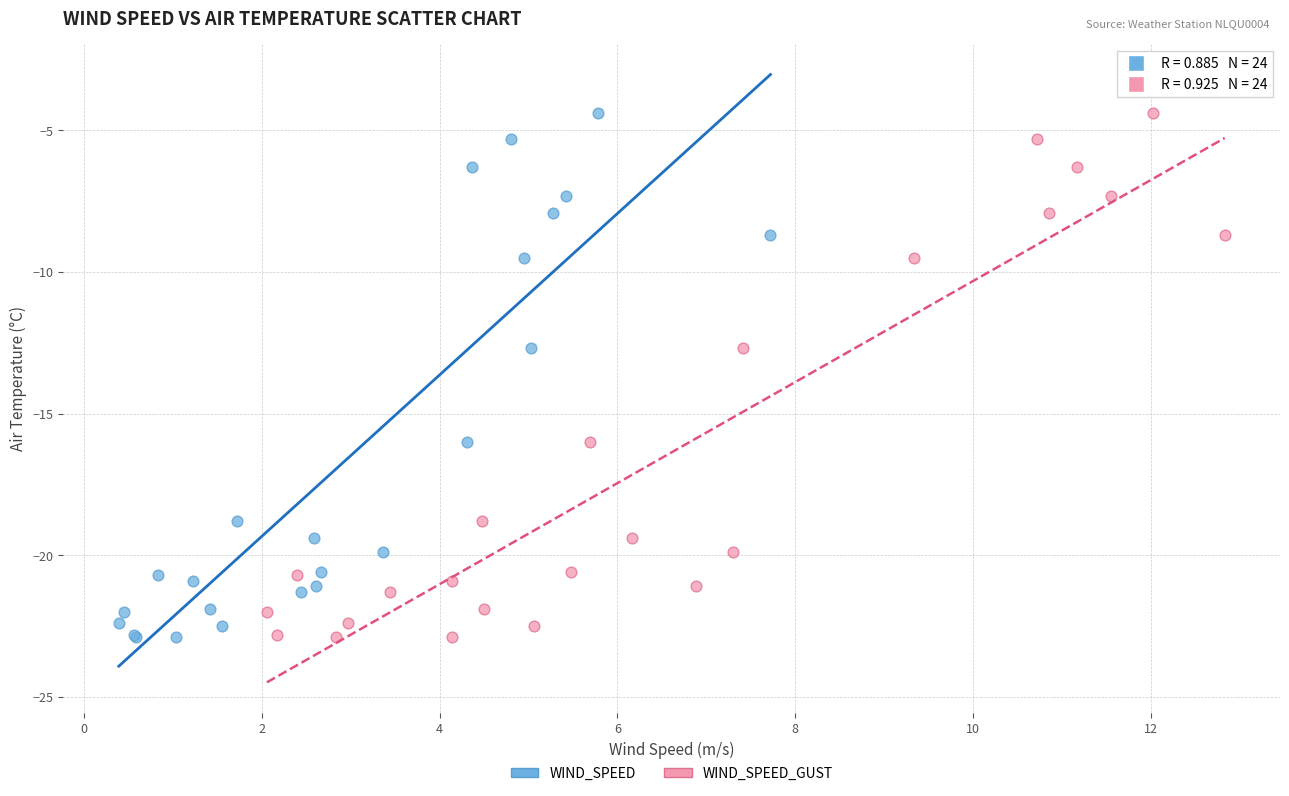

What are all the series names shown in the legend?

WIND_SPEED, WIND_SPEED_GUST